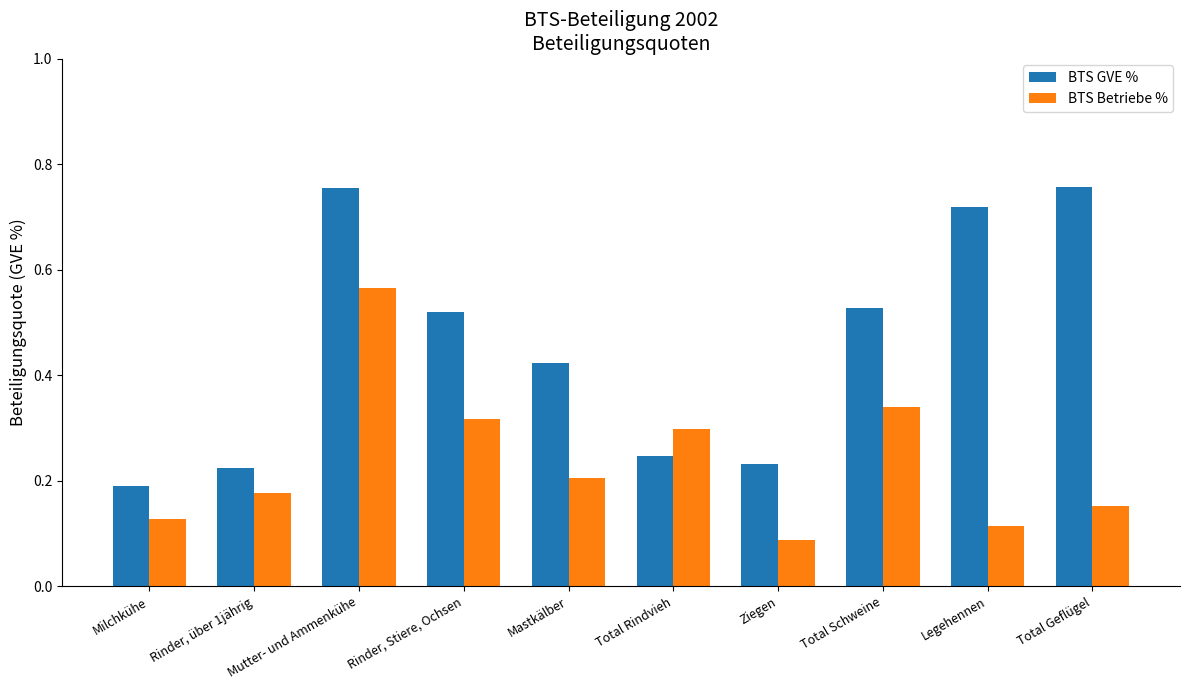

How many bars are there in each group?

2